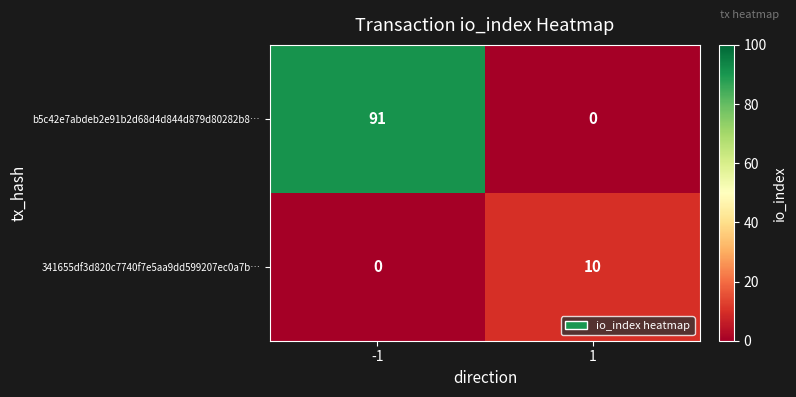

Rank the series by their average value, from lowest to highest.

341655df3d820c7740f7e5aa9dd599207ec0a7b…, b5c42e7abdeb2e91b2d68d4d844d879d80282b8…